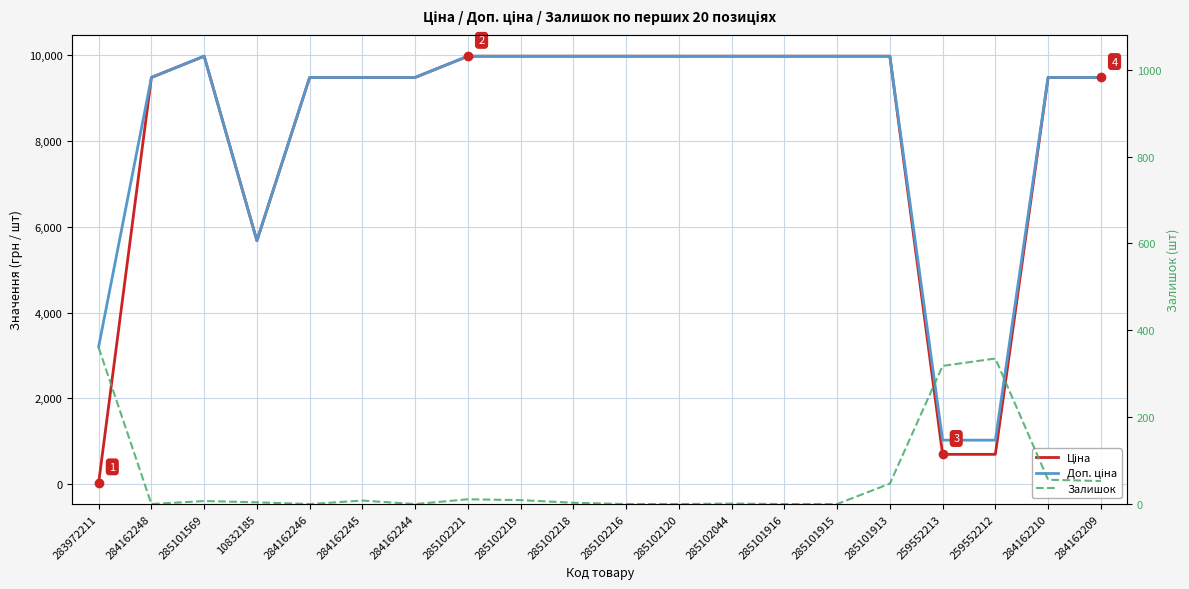

What is the difference between the highest and lowest values at 285101915?

9975.0